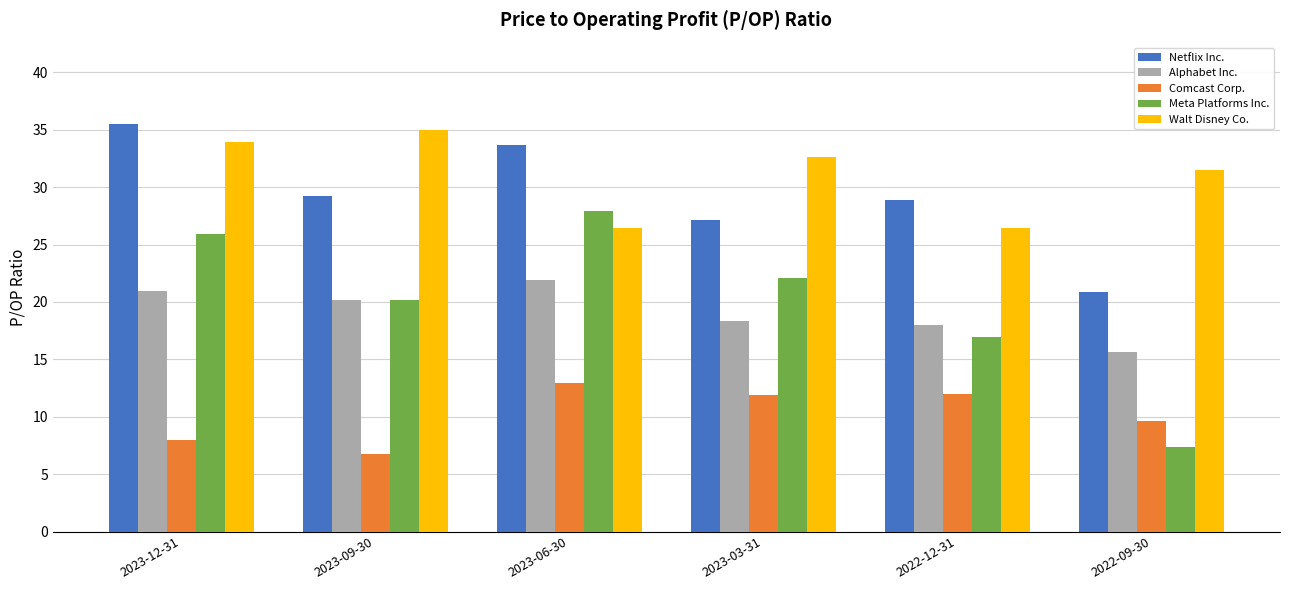

What is the total value across all series at 2023-12-31?

124.2